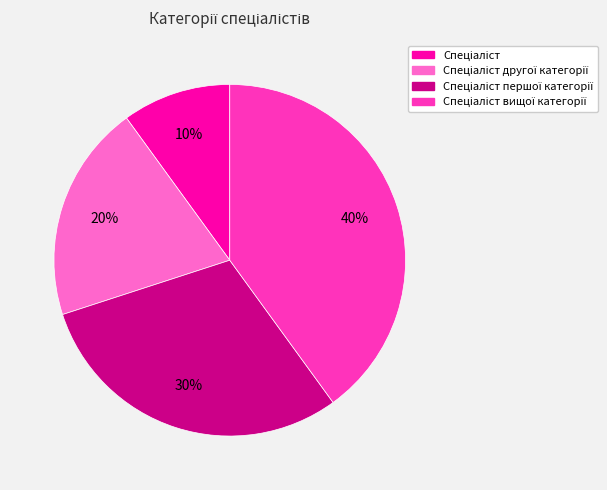

Is there any slice that represents more than half of the pie?

No